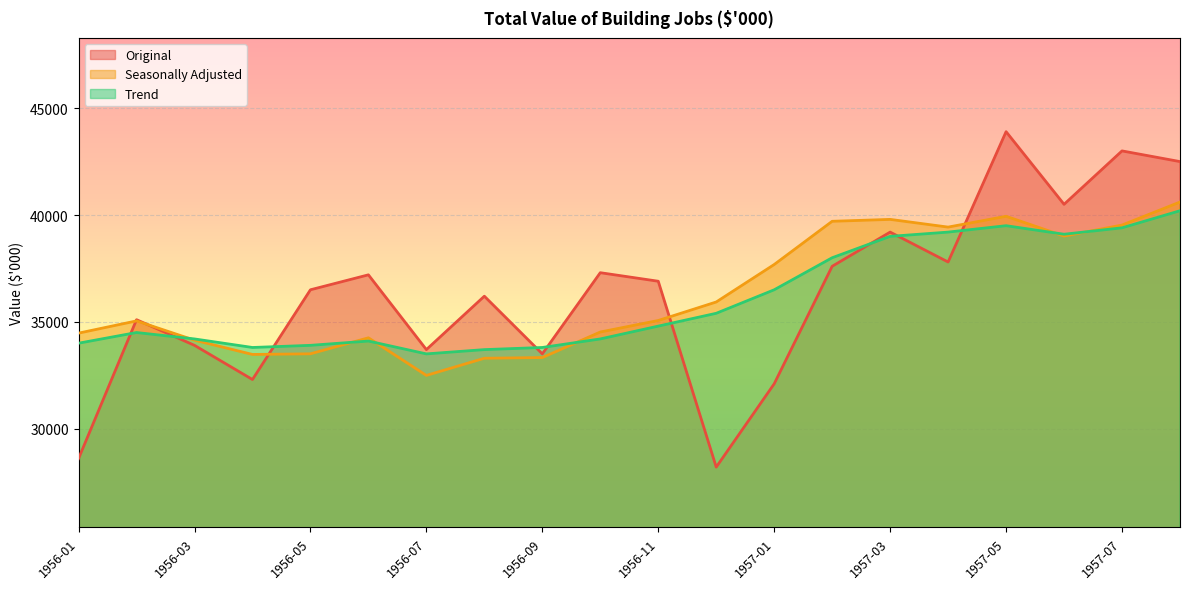

Reading right to left, transcribe all the data shown in this chart.

Original: 1957-08=42500	1957-07=43000	1957-06=40500	1957-05=43900	1957-04=37800	1957-03=39200	1957-02=37600	1957-01=32100	1956-12=28200	1956-11=36900	1956-10=37300	1956-09=33500	1956-08=36200	1956-07=33700	1956-06=37200	1956-05=36500	1956-04=32300	1956-03=33900	1956-02=35100	1956-01=28600
Seasonally Adjusted: 1957-08=40607	1957-07=39530	1957-06=39016	1957-05=39940	1957-04=39434	1957-03=39795	1957-02=39706	1957-01=37683	1956-12=35929	1956-11=35063	1956-10=34524	1956-09=33329	1956-08=33296	1956-07=32493	1956-06=34253	1956-05=33504	1956-04=33474	1956-03=34141	1956-02=35044	1956-01=34471
Trend: 1957-08=40200	1957-07=39400	1957-06=39100	1957-05=39500	1957-04=39200	1957-03=39000	1957-02=38000	1957-01=36500	1956-12=35400	1956-11=34800	1956-10=34200	1956-09=33800	1956-08=33700	1956-07=33500	1956-06=34100	1956-05=33900	1956-04=33800	1956-03=34200	1956-02=34500	1956-01=34000